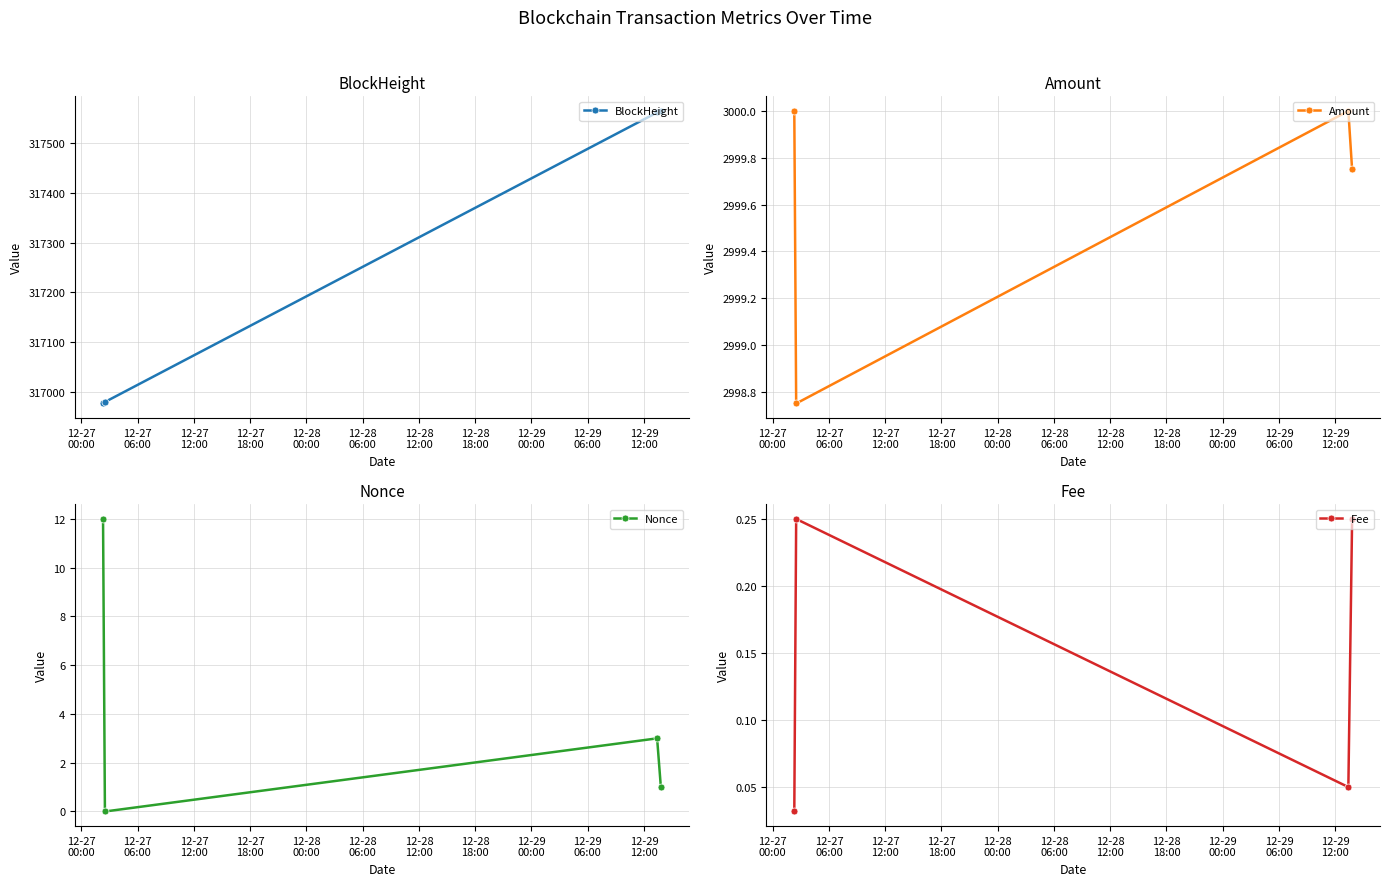

True or false: BlockHeight has more than 1 points higher than both neighbors.

False